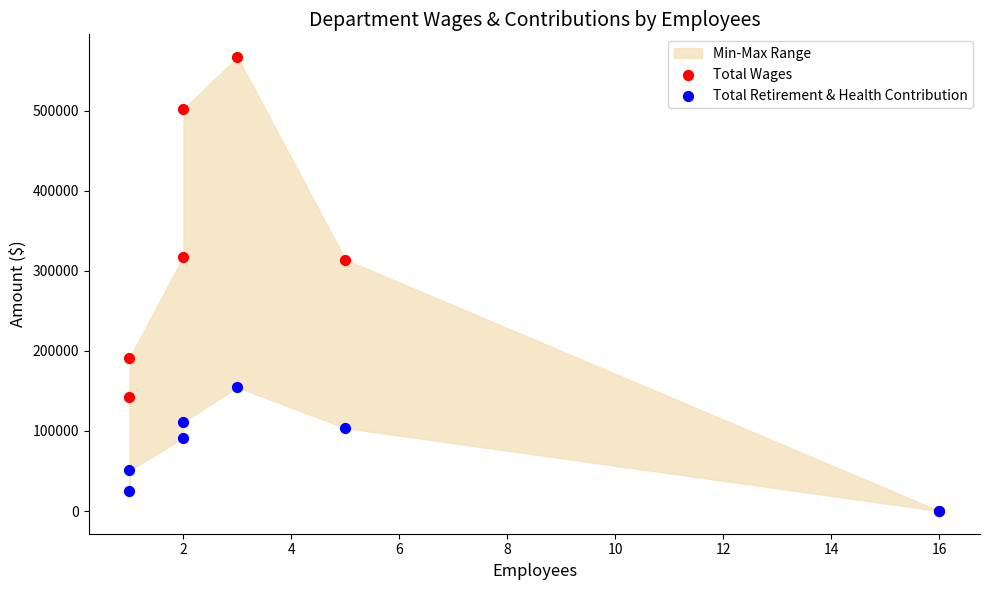

In the Total Retirement & Health Contribution series, what Y value is closest to 77326?

91753